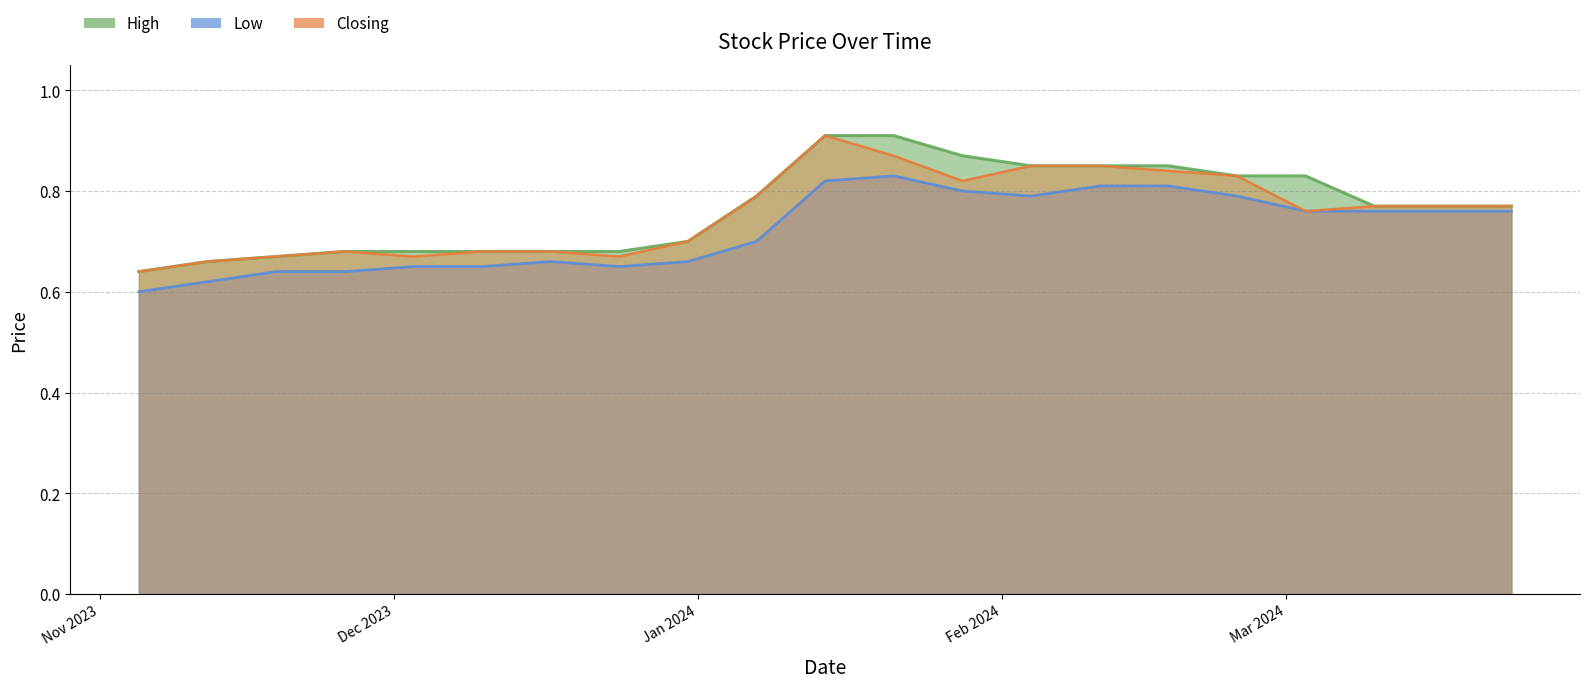

How many lines are shown in the chart?

3